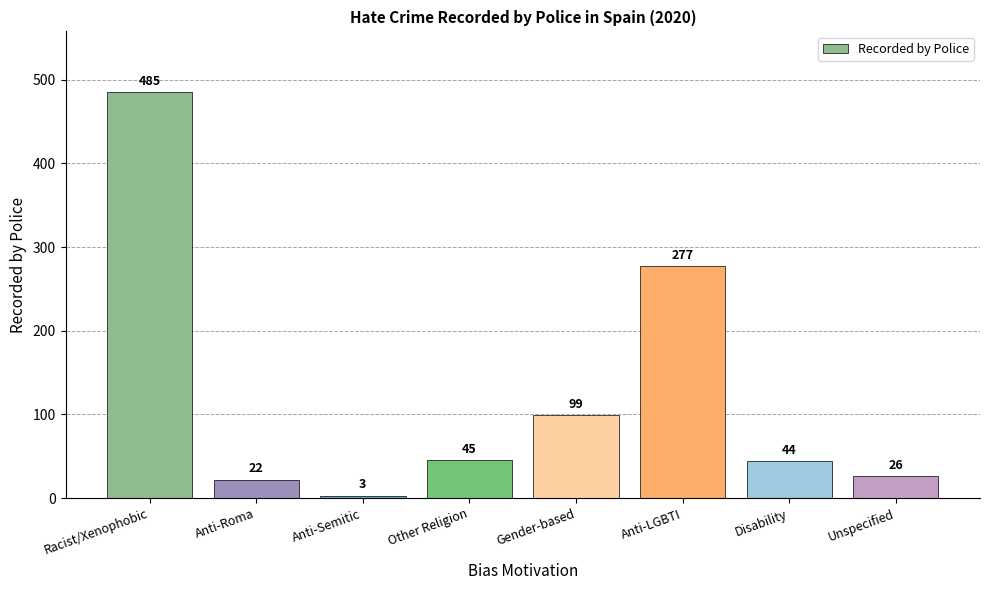

What is the sum of the values at Other Religion and Gender-based?

144